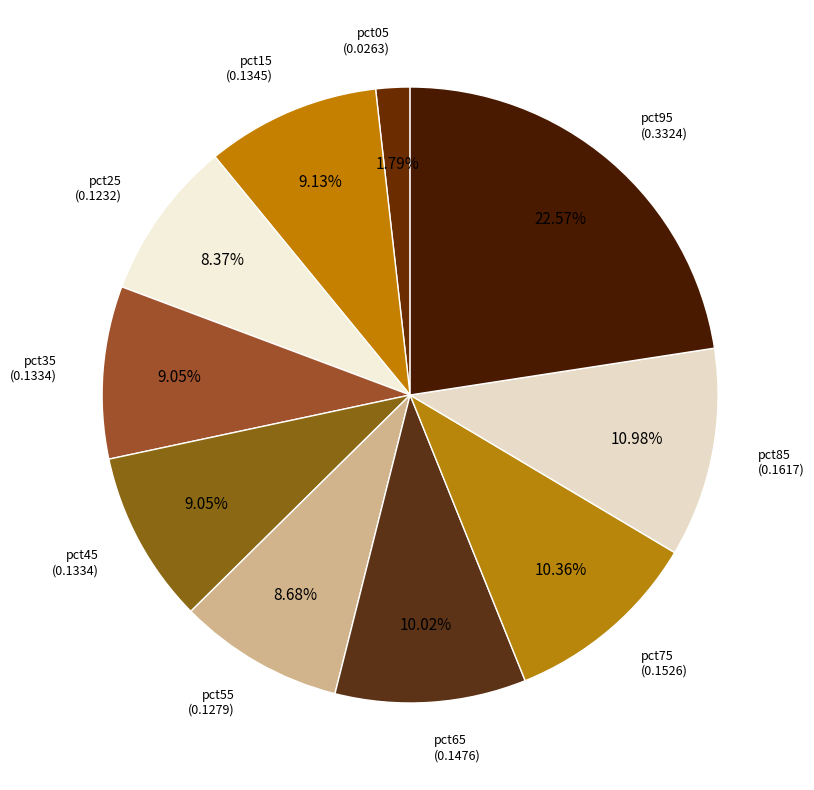

How many segments does this pie chart have?

10